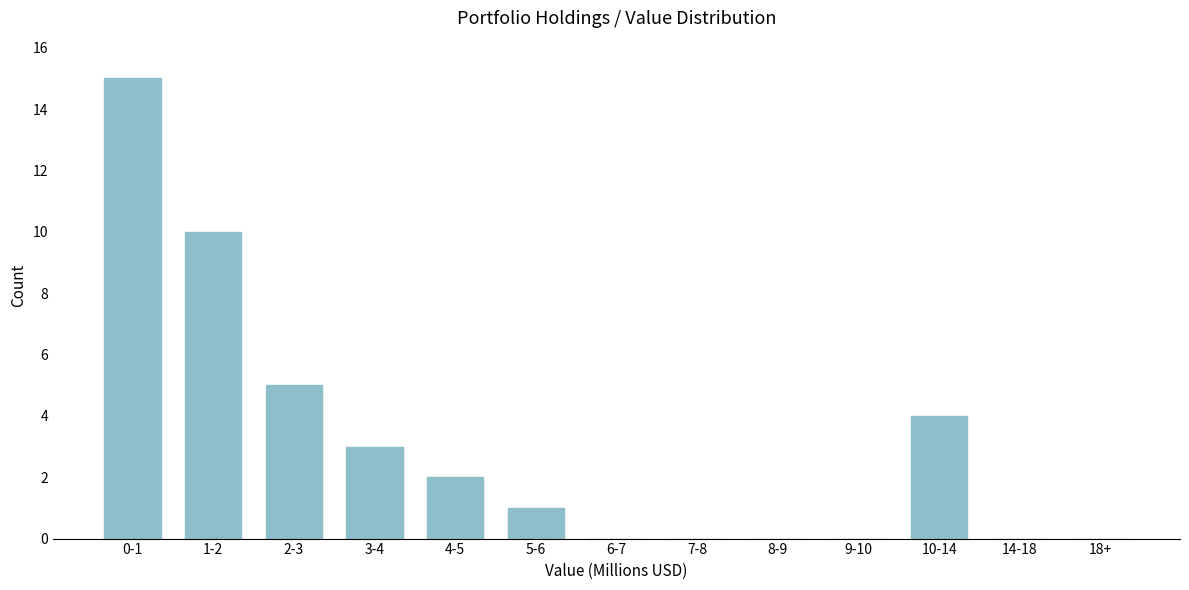

Reading left to right, what are all the values shown in this chart?

0-1=15	1-2=10	2-3=5	3-4=3	4-5=2	5-6=1	6-7=0	7-8=0	8-9=0	9-10=0	10-14=4	14-18=0	18+=0